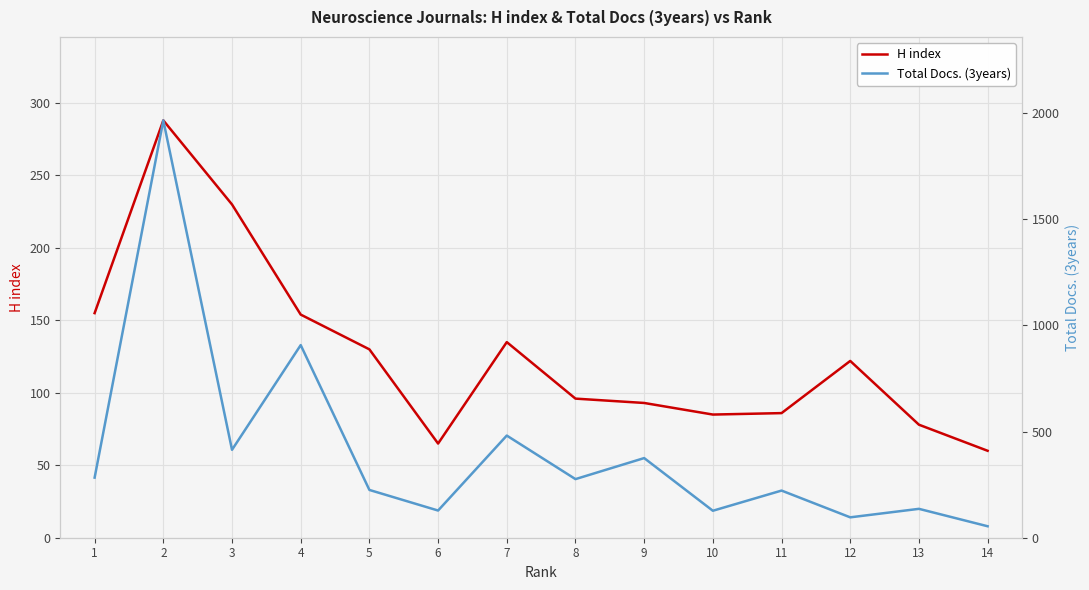

What is the spread (max minus min) of values at 10?

42